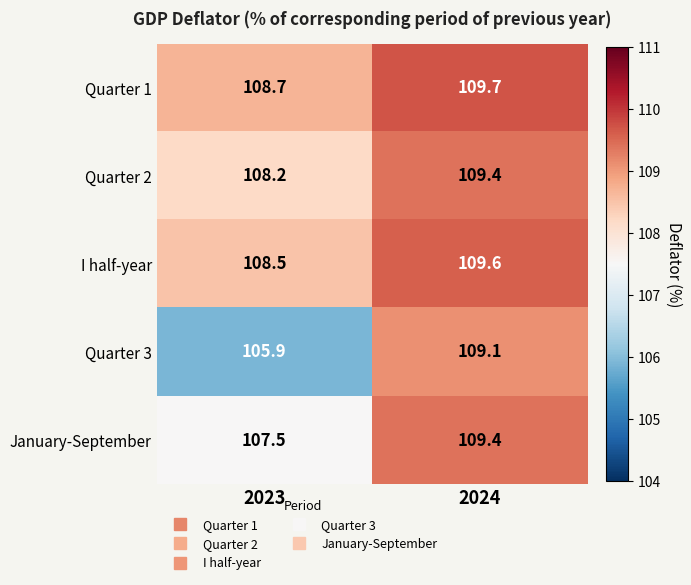

At which category is the sum across all series the highest?

2024